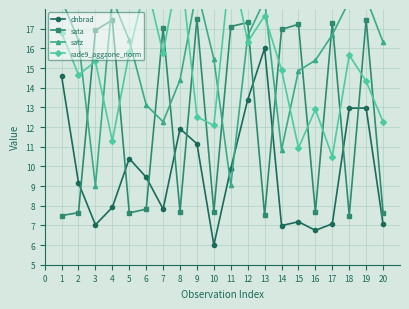

True or false: dnbrad has a value of 7.9 at 4.

True